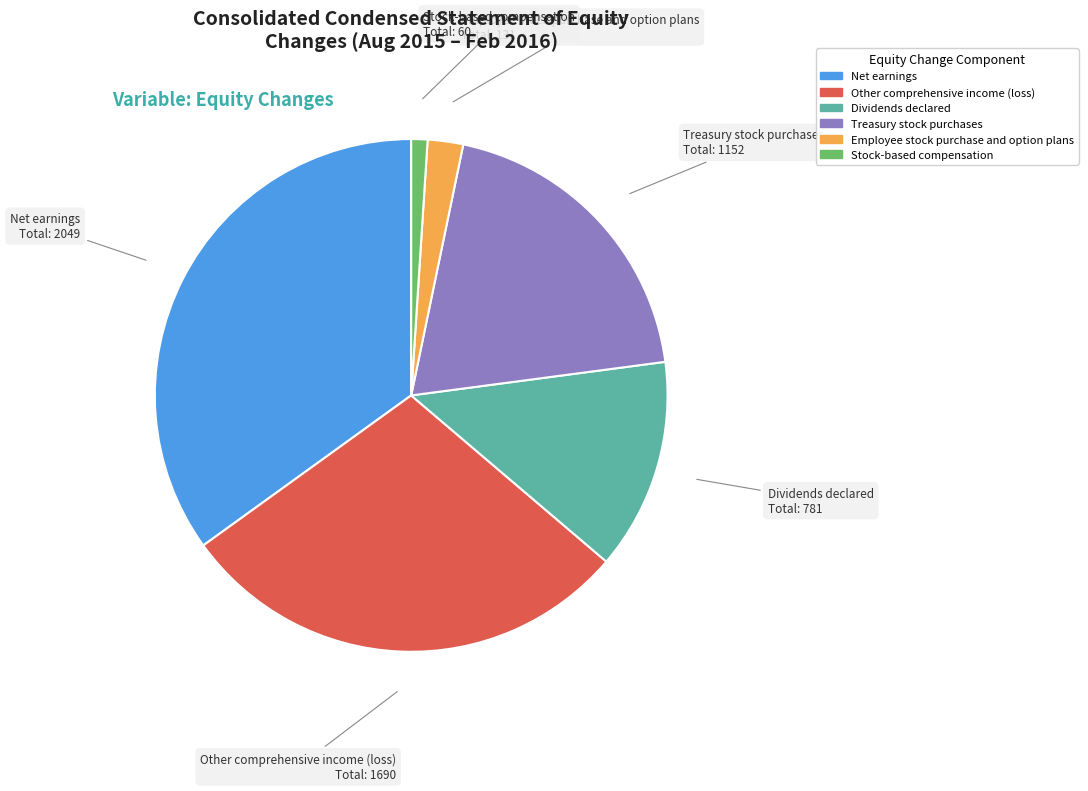

The Net earnings slice represents 50% of the pie. True or false?

False